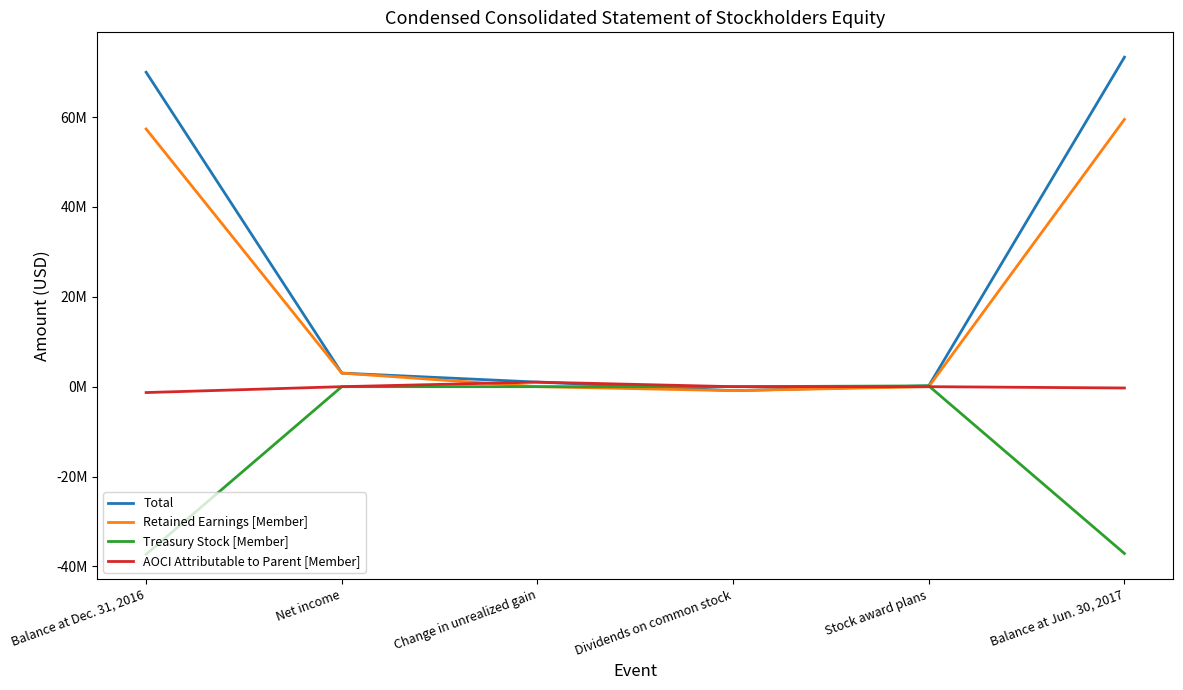

Where is the first local minimum for Retained Earnings [Member]?

Dividends on common stock